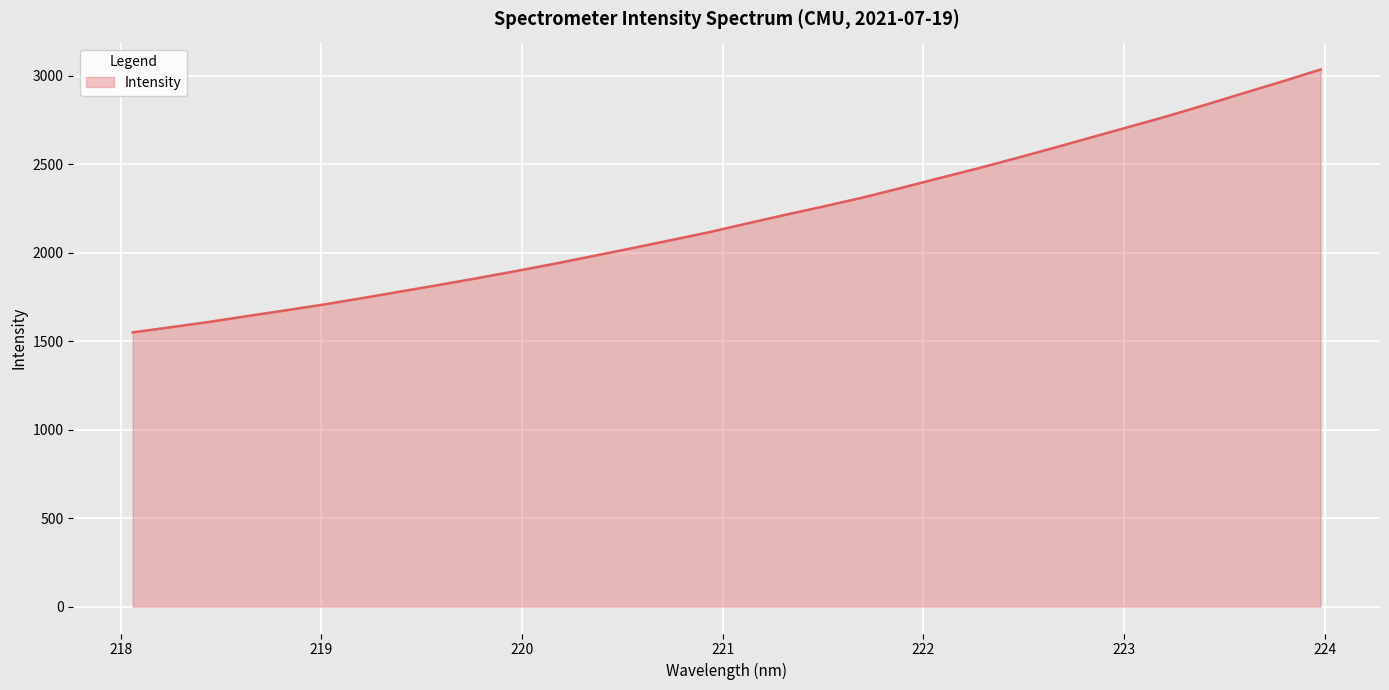

What is the difference between the maximum and minimum values?

1485.1